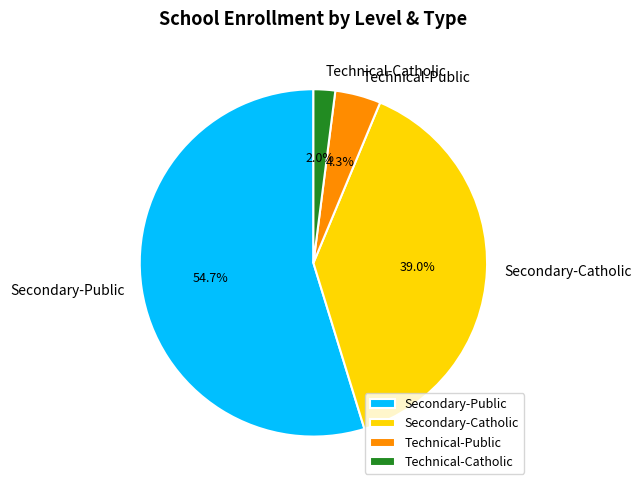

To the nearest percent, what is the difference between the largest and smallest slice percentages?

53%